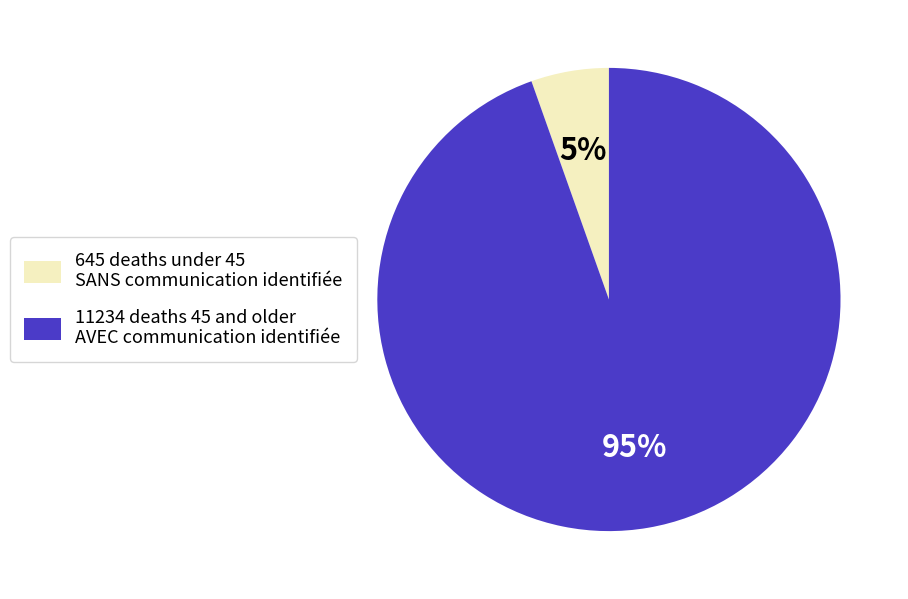

Is there any slice that represents more than half of the pie?

Yes